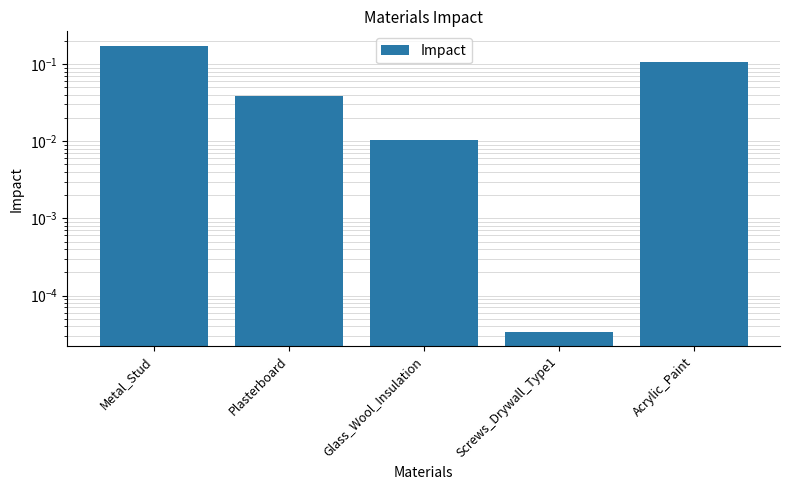

What is the label of the 2nd bar from the left?

Plasterboard